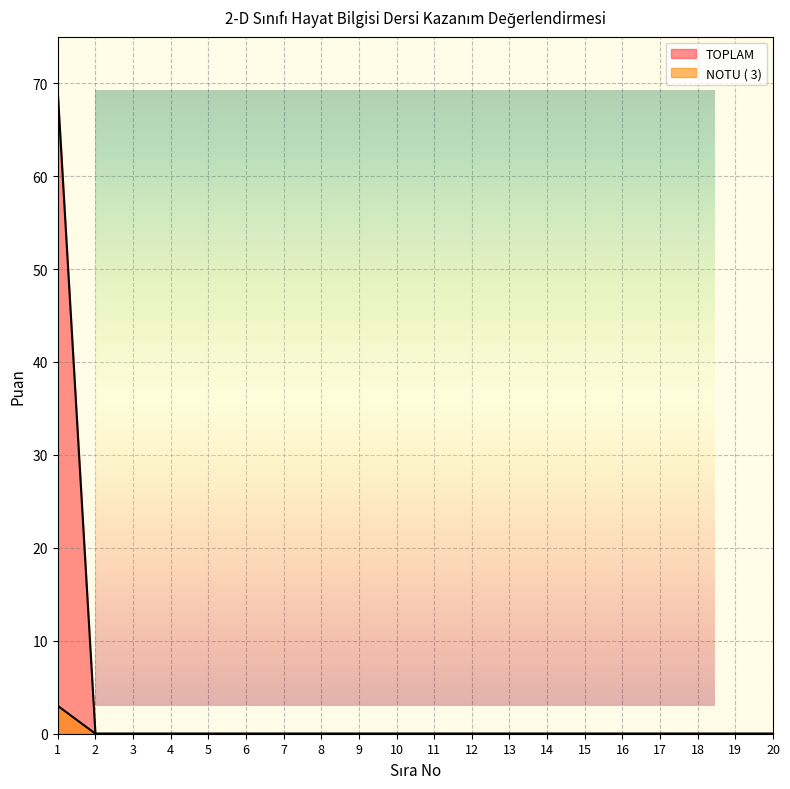

True or false: NOTU ( 3) and TOPLAM cross at least once.

False